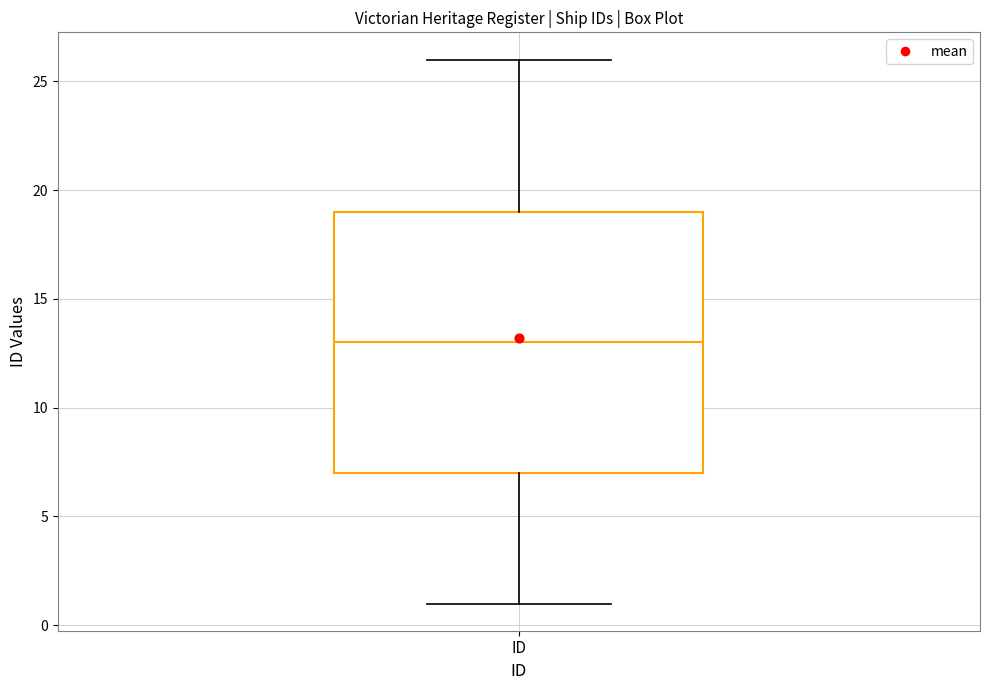

Read this box plot against the y-axis: the position of the median line, the range covered by the box, and the ends of both whiskers. The values are not printed on the chart, so give them approximately, as read against the axis.

median 13, box 7 to 19, whiskers 1 to 26